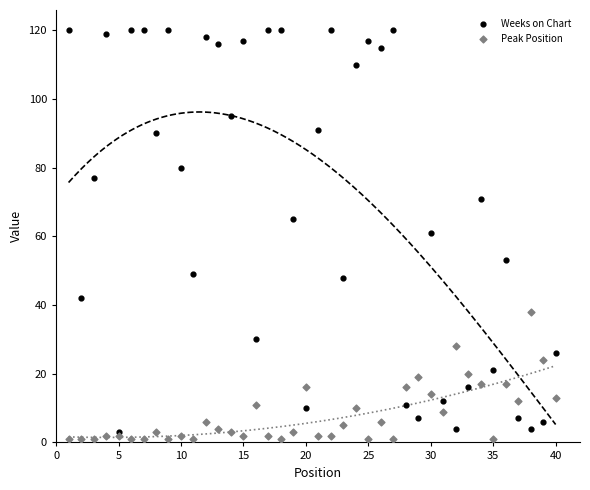

Which series contains the highest Y value?

Weeks on Chart